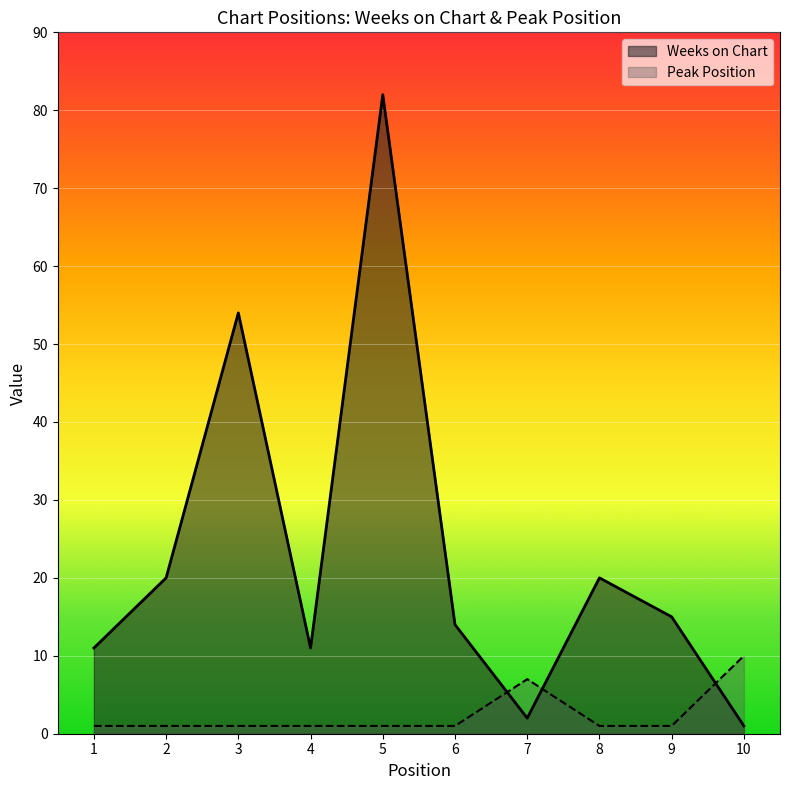

True or false: Weeks on Chart has more than 2 points higher than both neighbors.

True